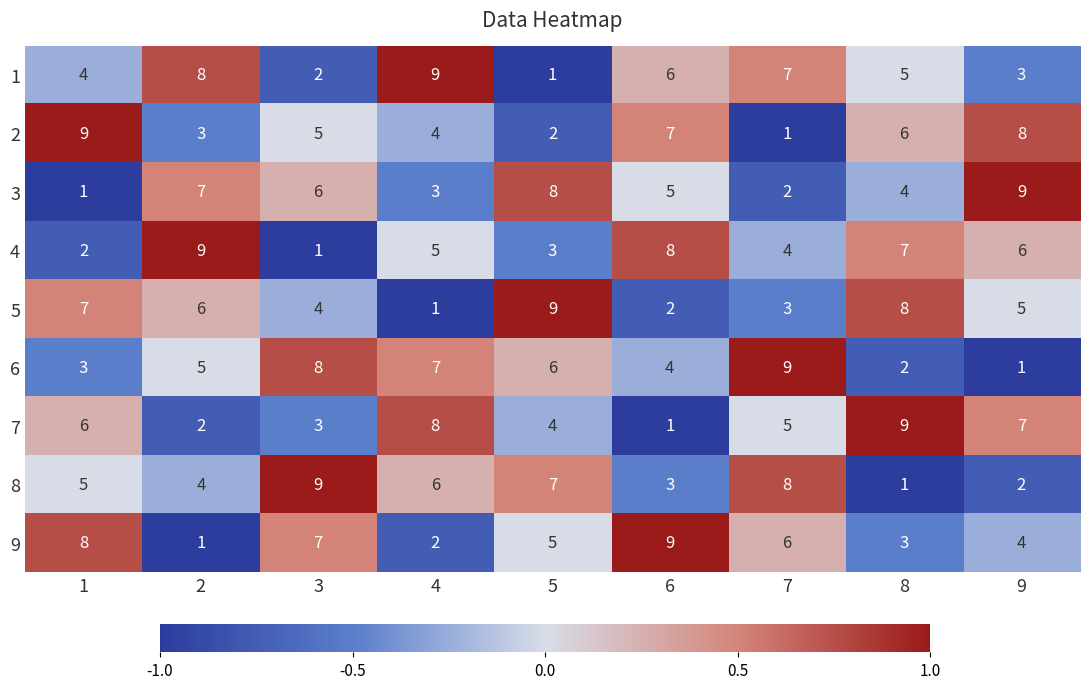

The value of 4 at 7 is 4. True or false?

True